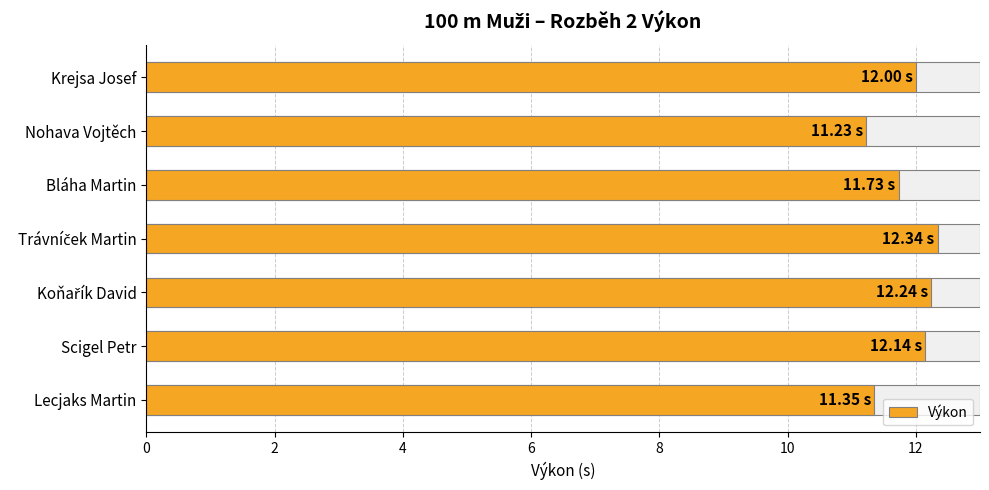

Approximately how many times larger is the value at 12 compared to 4?

1.0